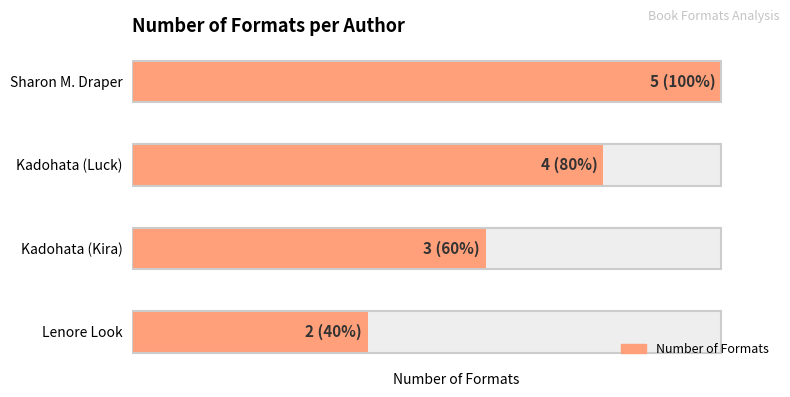

At which category does the chart reach its minimum across all series?

Lenore Look (1289860)